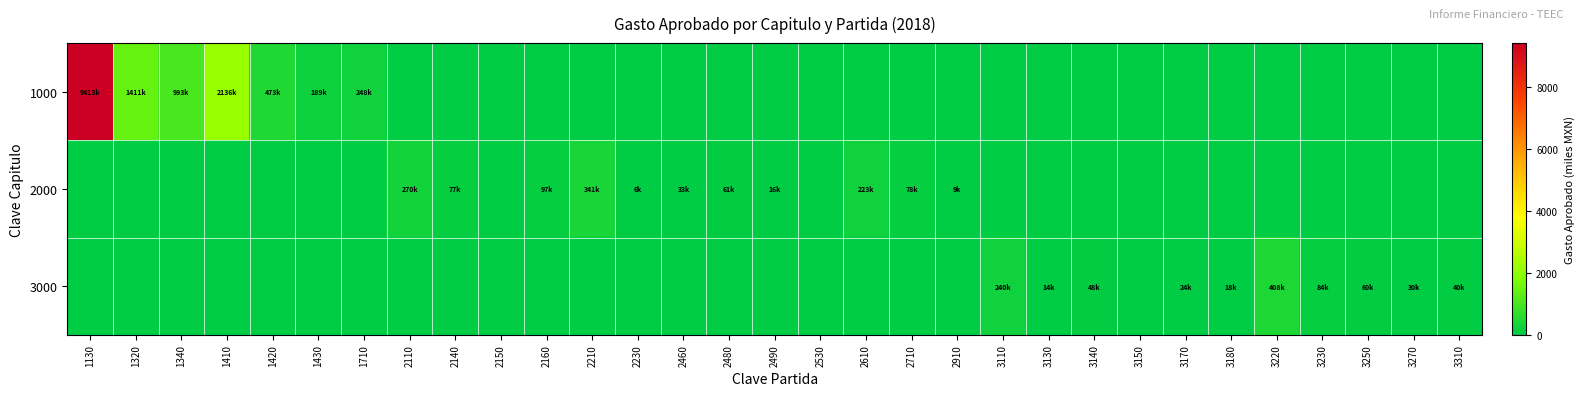

List the series in order of their peak value, highest first.

1000, 3000, 2000